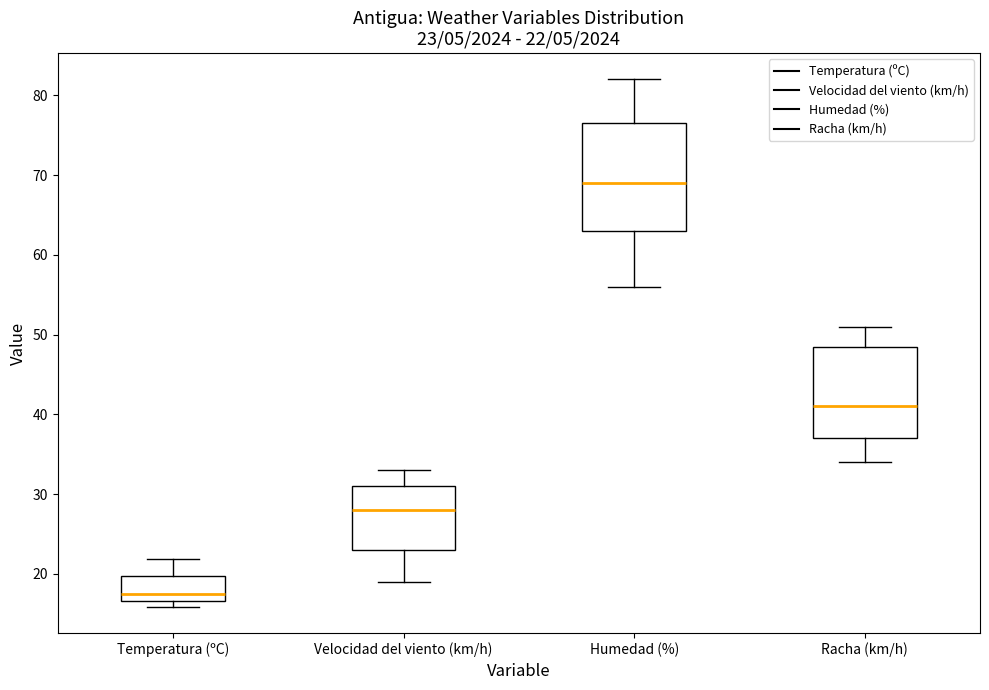

Comparing the boxes themselves (not the whiskers), which one is the tallest?

Humedad (%)